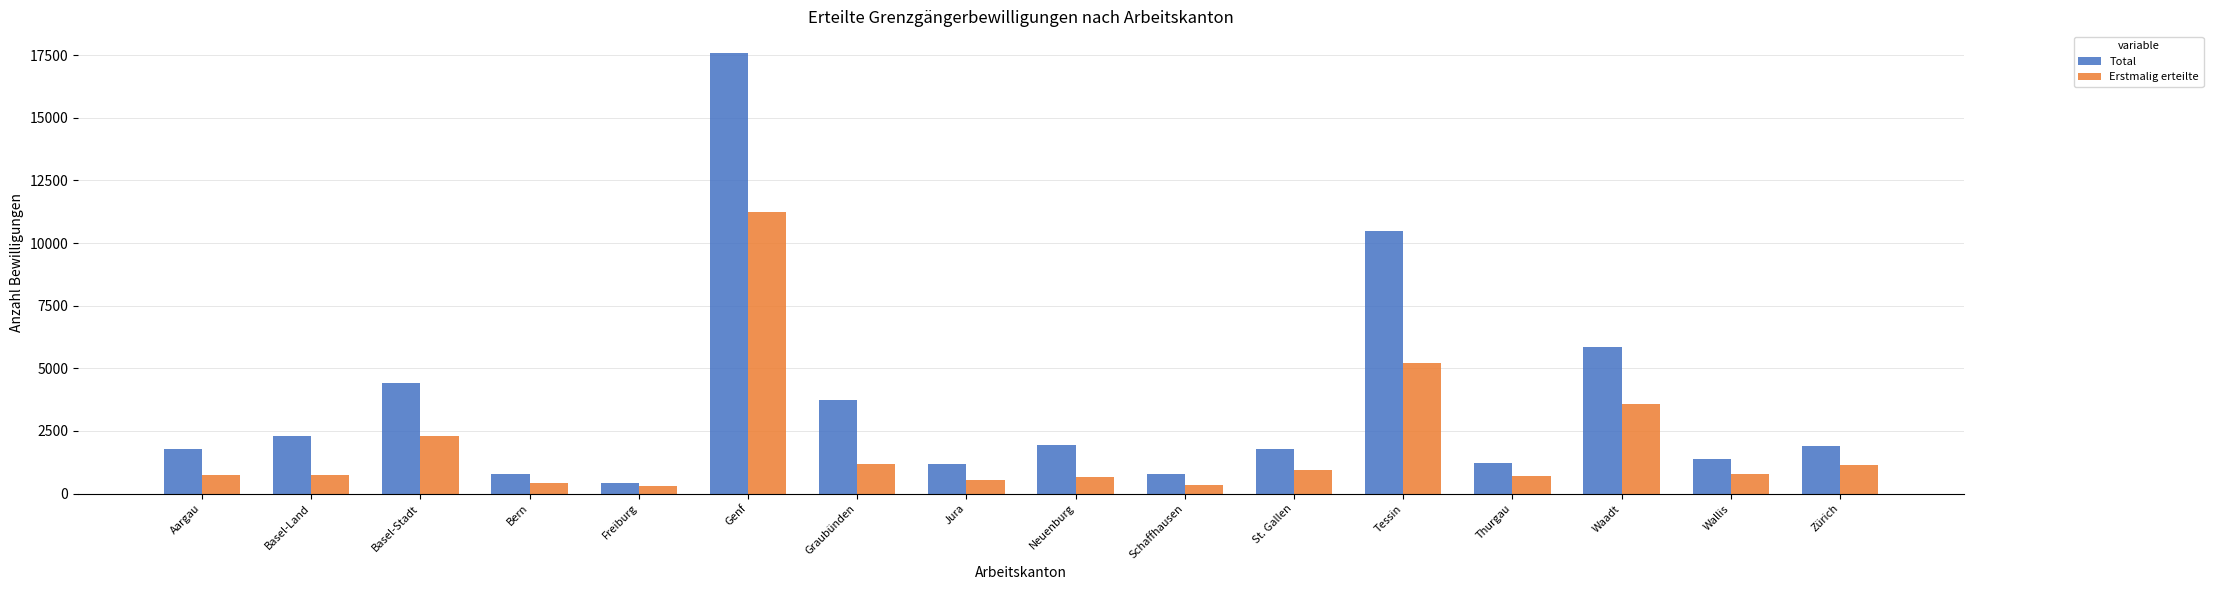

Rank the series by their maximum value, from highest to lowest.

Total, Erstmalig erteilte